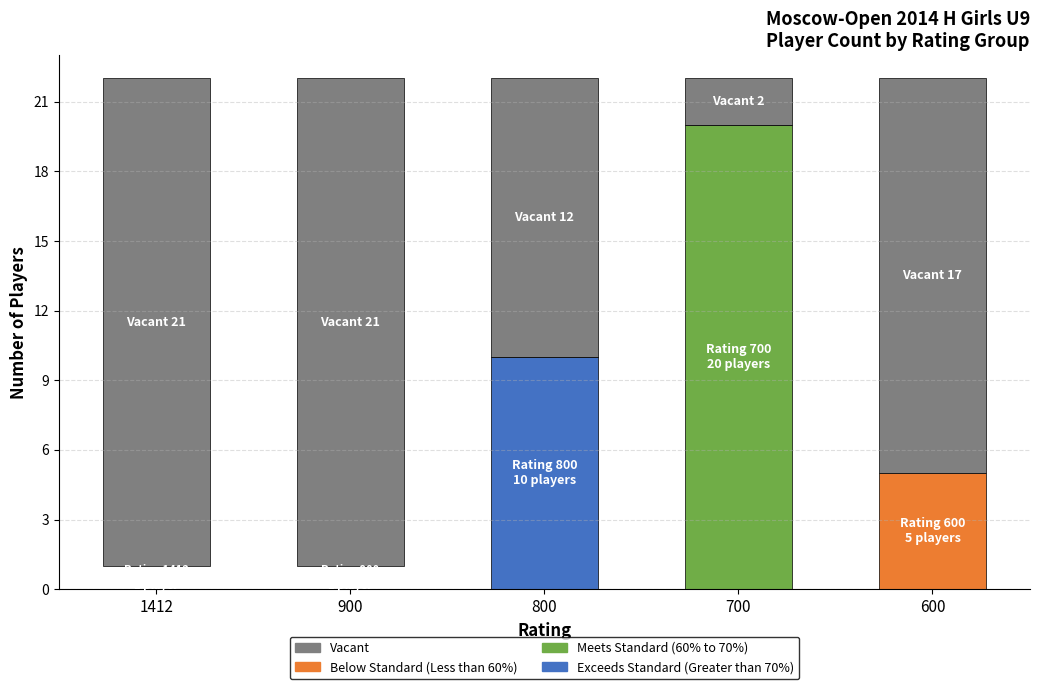

What is the average value of the Meets Standard (60% to 70%) series?

4